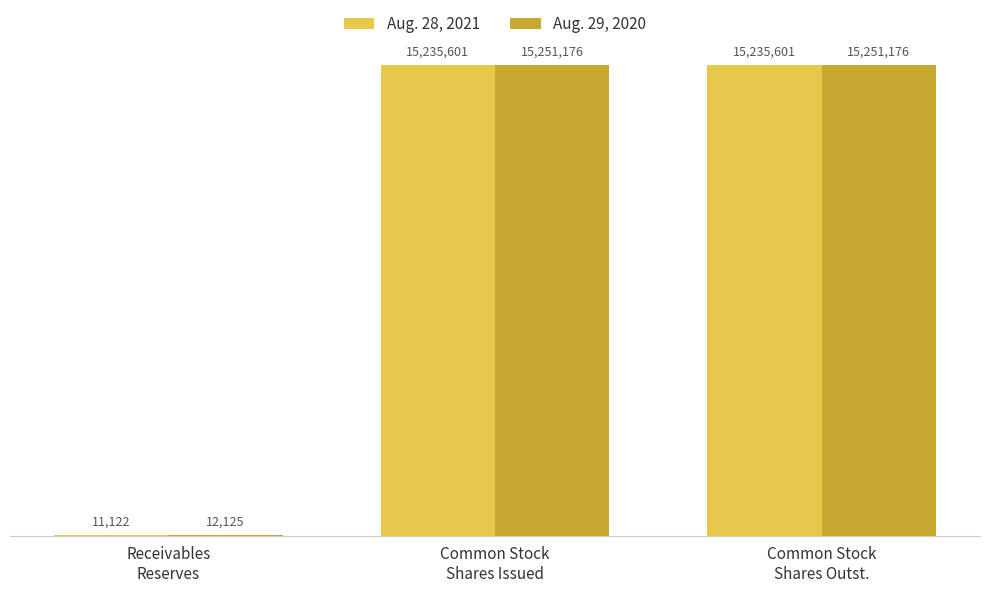

Reading right to left, transcribe all the data shown in this chart.

Aug. 28, 2021: Common Stock
Shares Outst.=15235601	Common Stock
Shares Issued=15235601	Receivables
Reserves=11122
Aug. 29, 2020: Common Stock
Shares Outst.=15251176	Common Stock
Shares Issued=15251176	Receivables
Reserves=12125